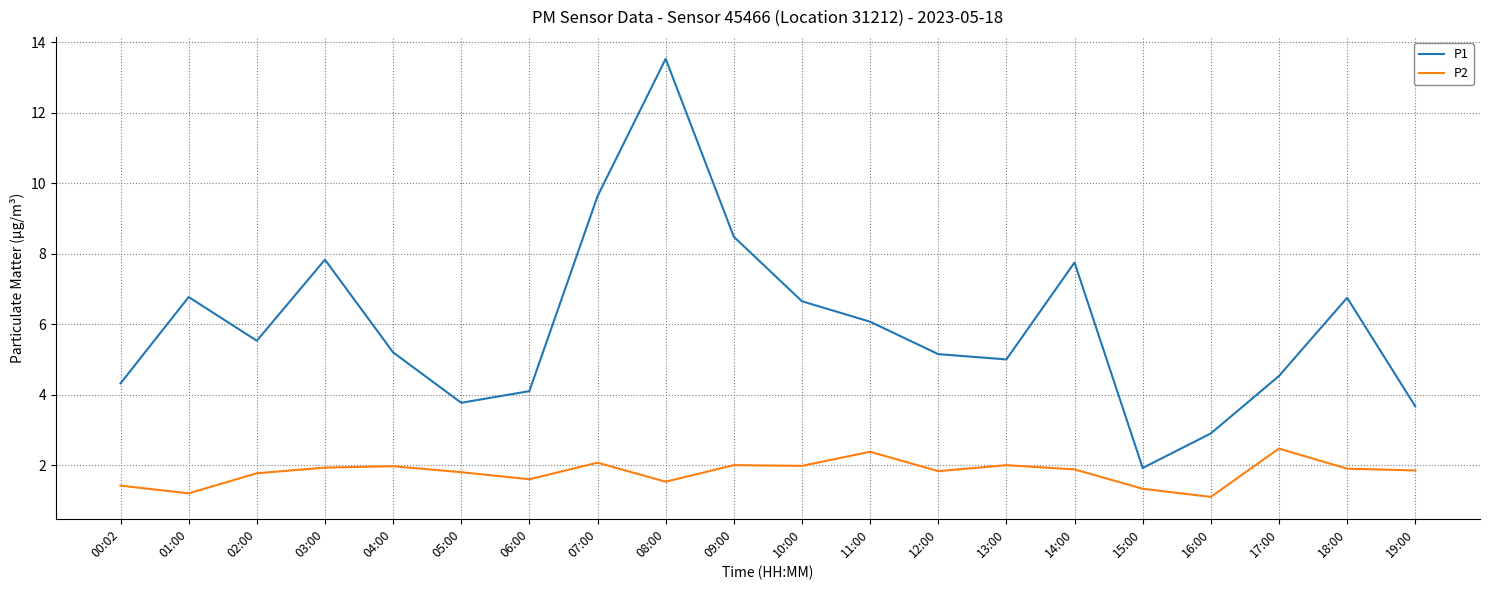

What is the sum of all P2 values?

36.0